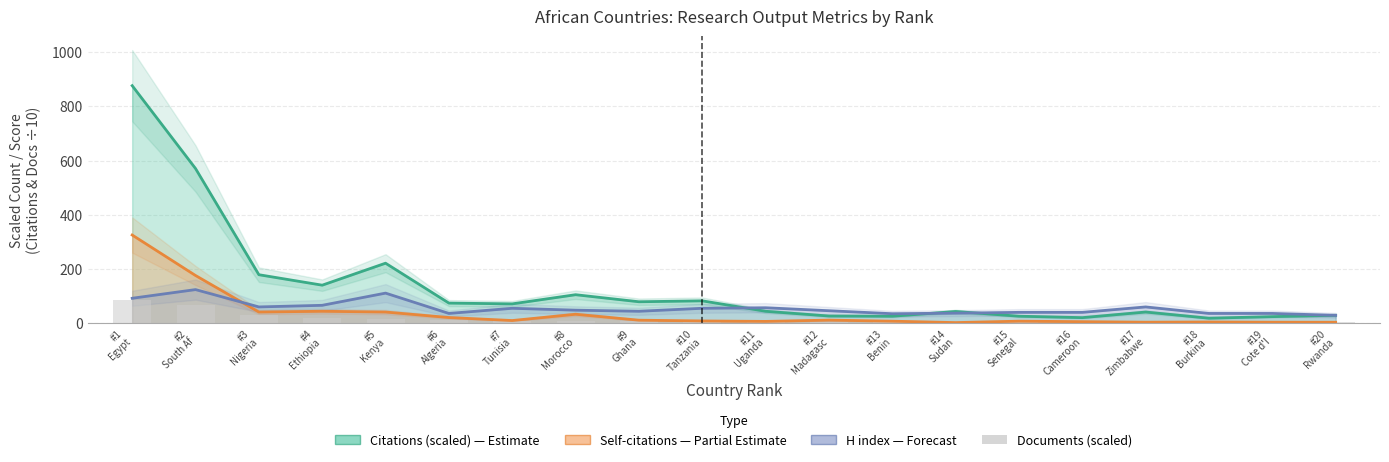

Reading left to right, transcribe all the data shown in this chart.

Citations trend: #1
Egypt=876.5	#2
South Af=570.7	#3
Nigeria=178.9	#4
Ethiopia=140.3	#5
Kenya=221.4	#6
Algeria=74.2	#7
Tunisia=71.3	#8
Morocco=105.1	#9
Ghana=79.1	#10
Tanzania=82.5	#11
Uganda=44.0	#12
Madagasc=26.5	#13
Benin=25.7	#14
Sudan=43.2	#15
Senegal=25.8	#16
Cameroon=20.5	#17
Zimbabwe=41.2	#18
Burkina =18.4	#19
Cote d'I=24.2	#20
Rwanda=29.2
Self-cit trend: #1
Egypt=325.4	#2
South Af=176.0	#3
Nigeria=41.2	#4
Ethiopia=44.0	#5
Kenya=41.2	#6
Algeria=20.9	#7
Tunisia=9.8	#8
Morocco=33.0	#9
Ghana=11.1	#10
Tanzania=8.3	#11
Uganda=6.6	#12
Madagasc=11.4	#13
Benin=7.4	#14
Sudan=2.2	#15
Senegal=7.5	#16
Cameroon=5.6	#17
Zimbabwe=3.7	#18
Burkina =4.5	#19
Cote d'I=3.7	#20
Rwanda=3.5
H index line: #1
Egypt=92.0	#2
South Af=124.0	#3
Nigeria=60.0	#4
Ethiopia=66.0	#5
Kenya=111.0	#6
Algeria=36.0	#7
Tunisia=55.0	#8
Morocco=48.0	#9
Ghana=44.0	#10
Tanzania=55.0	#11
Uganda=57.0	#12
Madagasc=46.0	#13
Benin=35.0	#14
Sudan=37.0	#15
Senegal=40.0	#16
Cameroon=40.0	#17
Zimbabwe=60.0	#18
Burkina =36.0	#19
Cote d'I=36.0	#20
Rwanda=29.0
Documents (scaled): #1
Egypt=85.8	#2
South Af=66.9	#3
Nigeria=28.7	#4
Ethiopia=19.2	#5
Kenya=17.2	#6
Algeria=13.6	#7
Tunisia=9.5	#8
Morocco=8.6	#9
Ghana=8.3	#10
Tanzania=7.8	#11
Uganda=5.2	#12
Madagasc=5.1	#13
Benin=4.6	#14
Sudan=4.4	#15
Senegal=4.2	#16
Cameroon=4.1	#17
Zimbabwe=3.4	#18
Burkina =2.9	#19
Cote d'I=2.9	#20
Rwanda=2.9